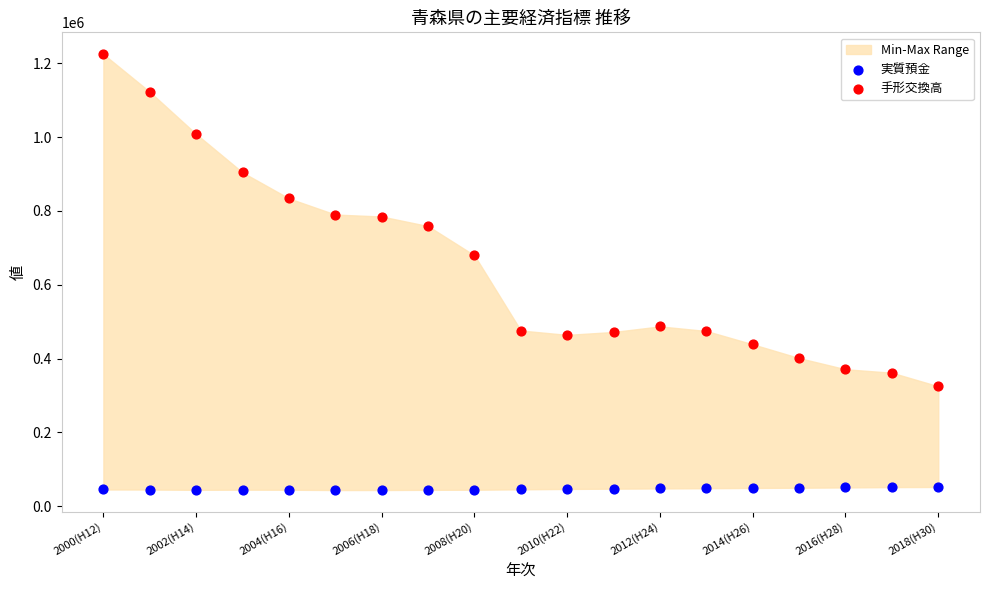

Which series has the largest Y range (max minus min)?

手形交換高